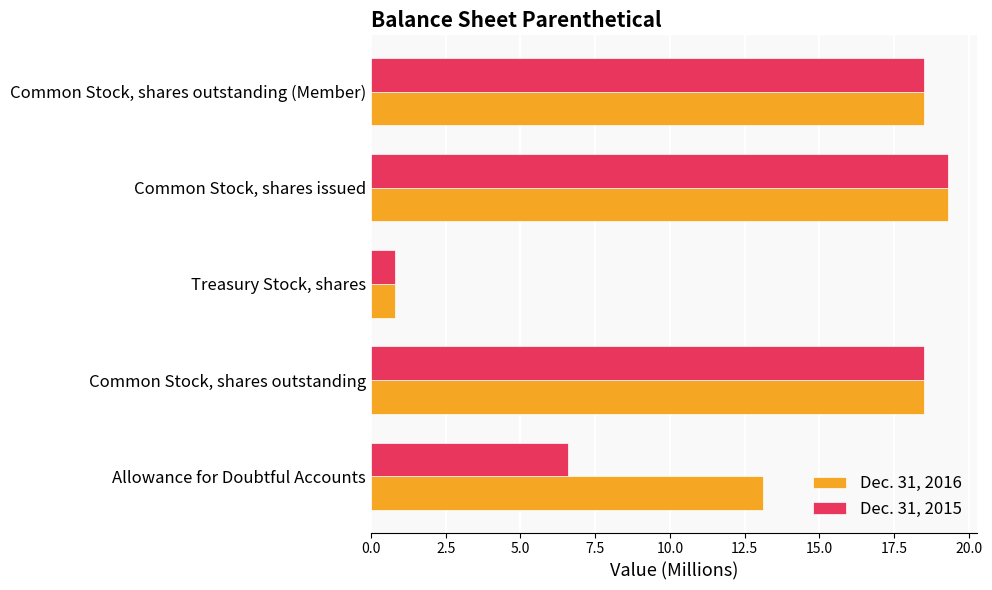

List the series in order of their overall mean, highest first.

Dec. 31, 2016, Dec. 31, 2015